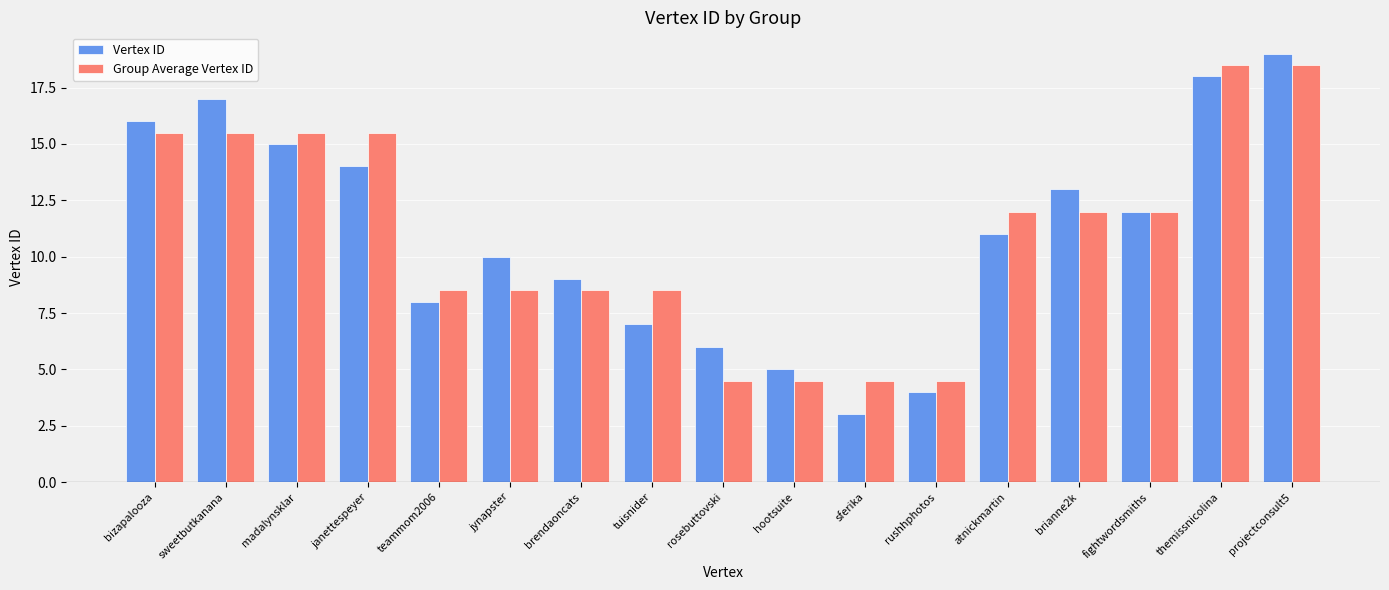

Which category has the highest value across all series?

projectconsult5